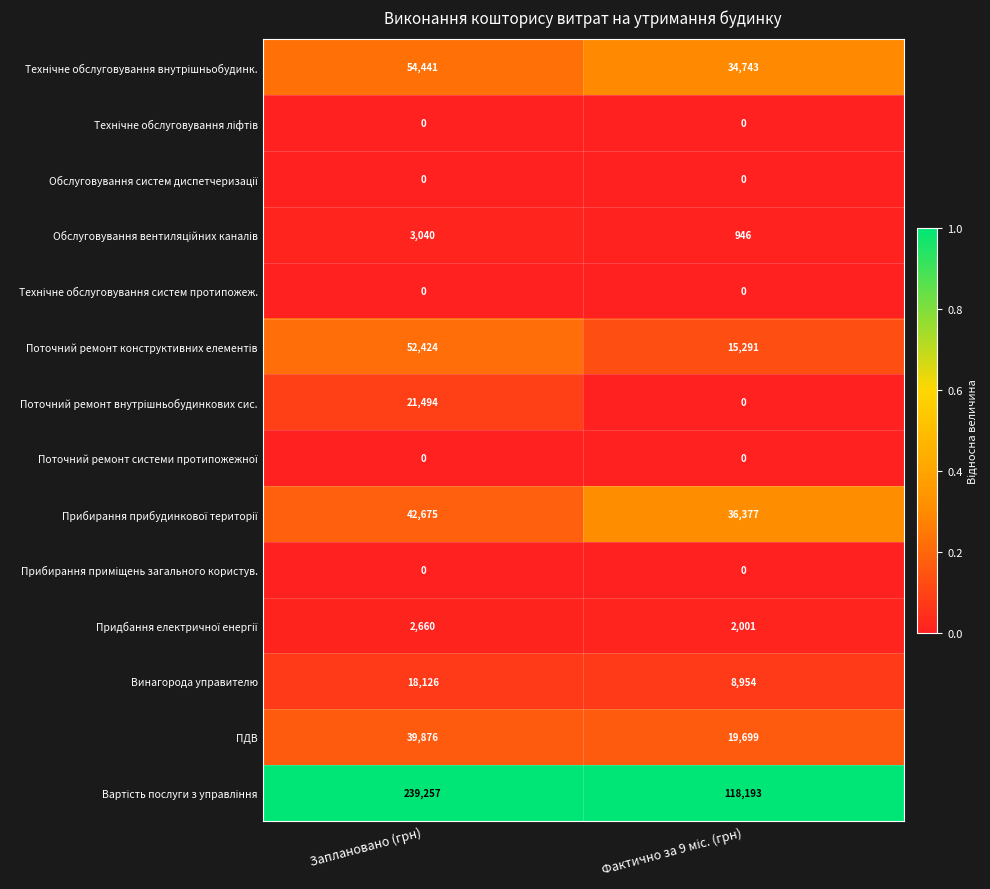

At which category is the sum across all series the highest?

Заплановано (грн)